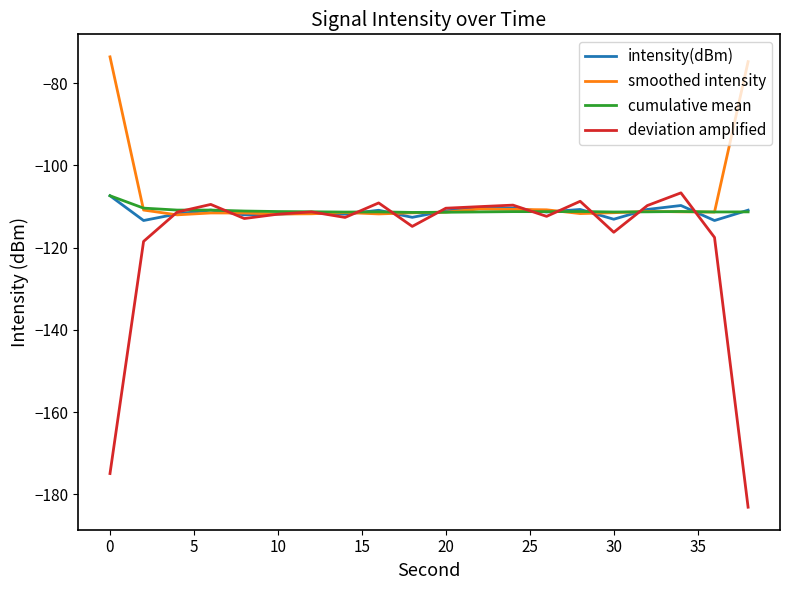

What is the highest value of the intensity(dBm) series?

-107.4